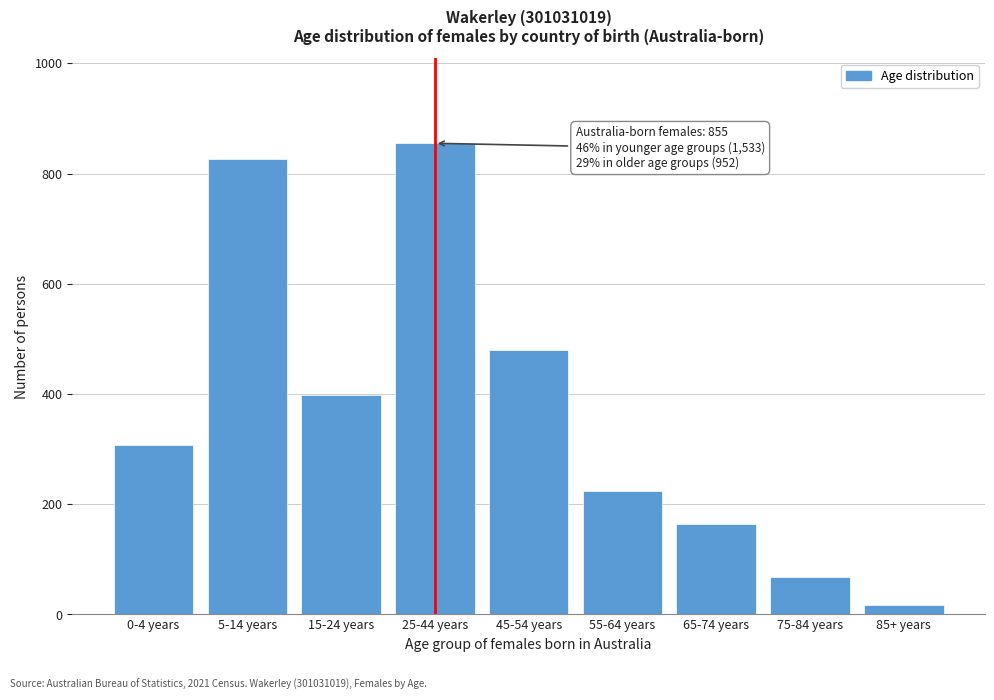

Reading left to right, extract all data points from this chart.

308	826	399	855	479	224	164	68	17